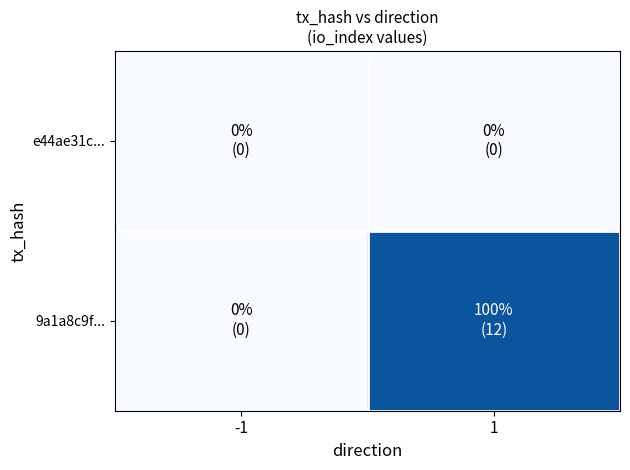

Which series has the widest spread of values?

9a1a8c9f...